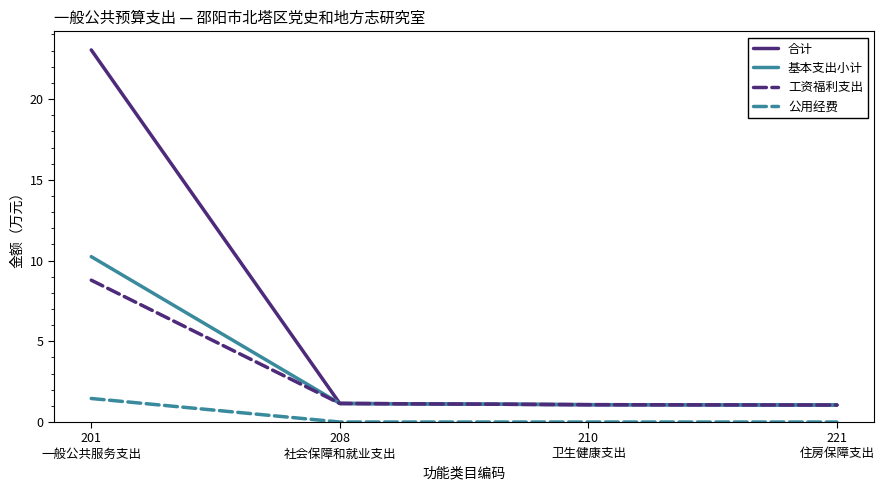

True or false: 基本支出小计 and 公用经费 intersect in this chart.

False